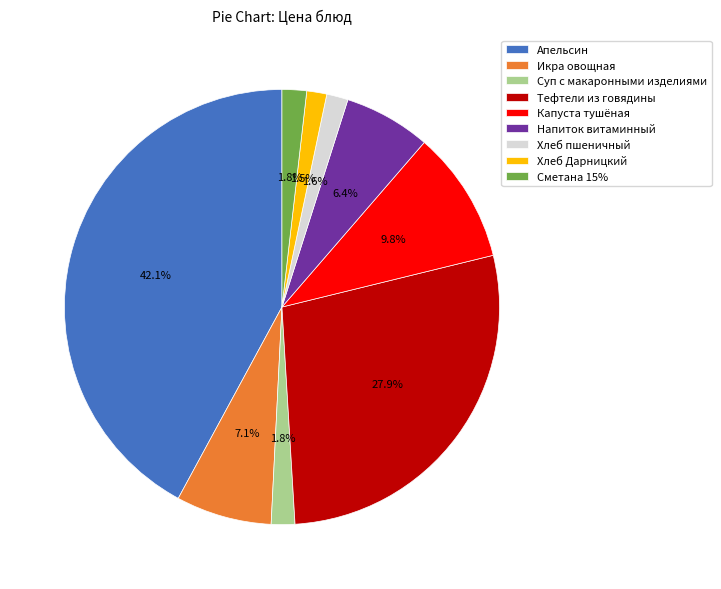

Which slice is the largest?

Апельсин